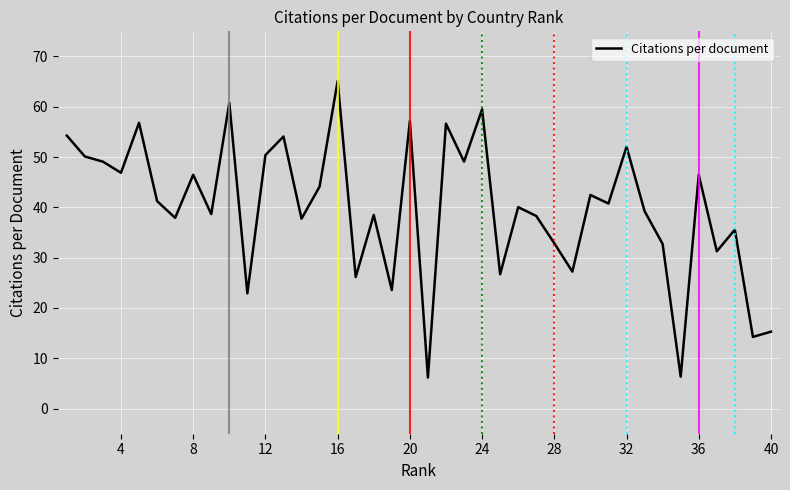

What is the greatest value displayed?

65.1